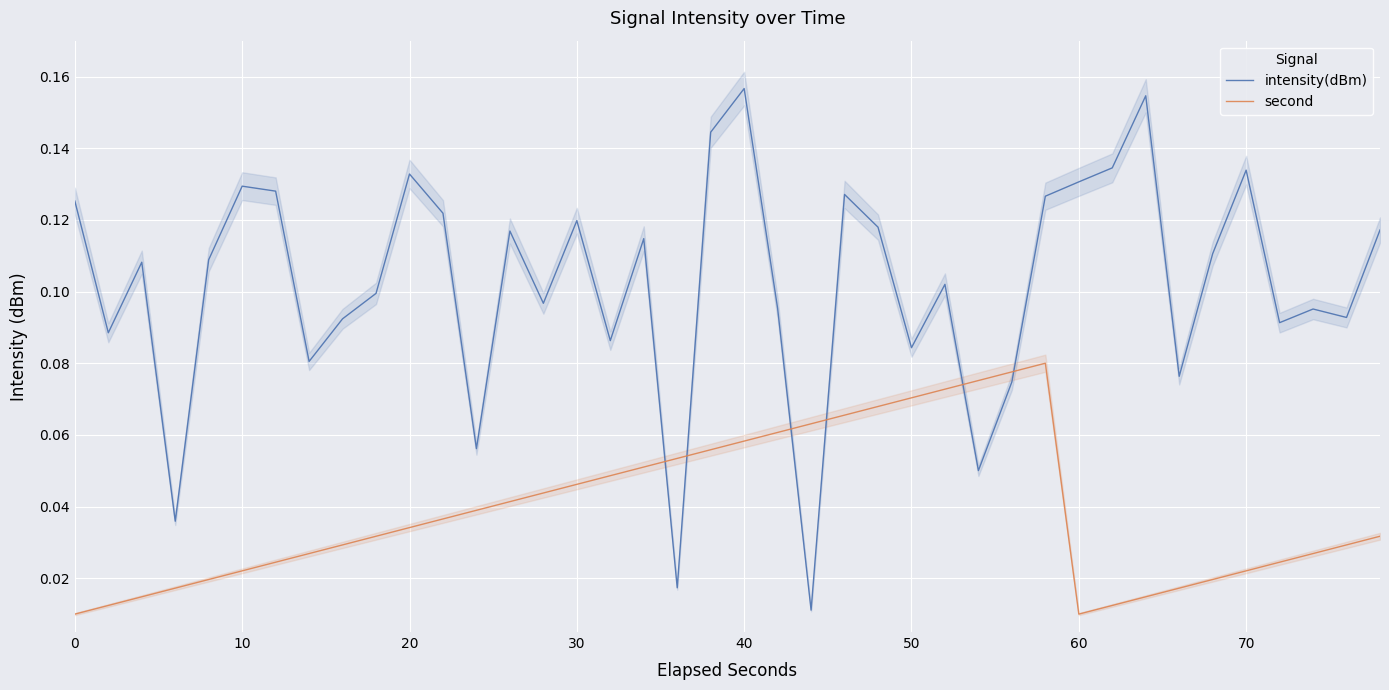

How many intersections are there between intensity(dBm) and second?

6